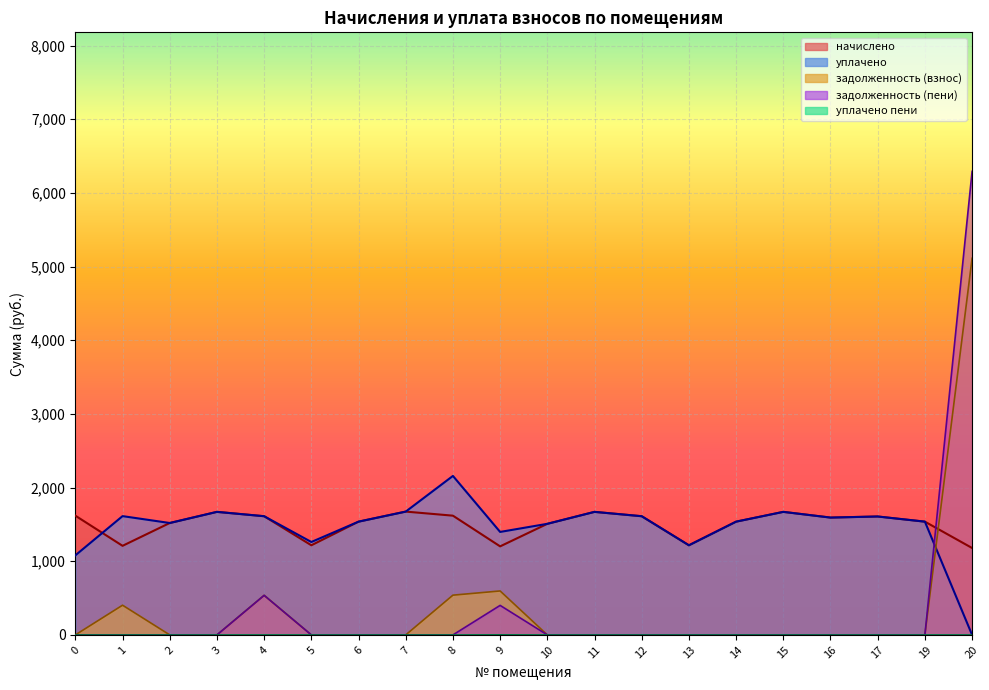

What is the sum of all уплачено values?

29473.0